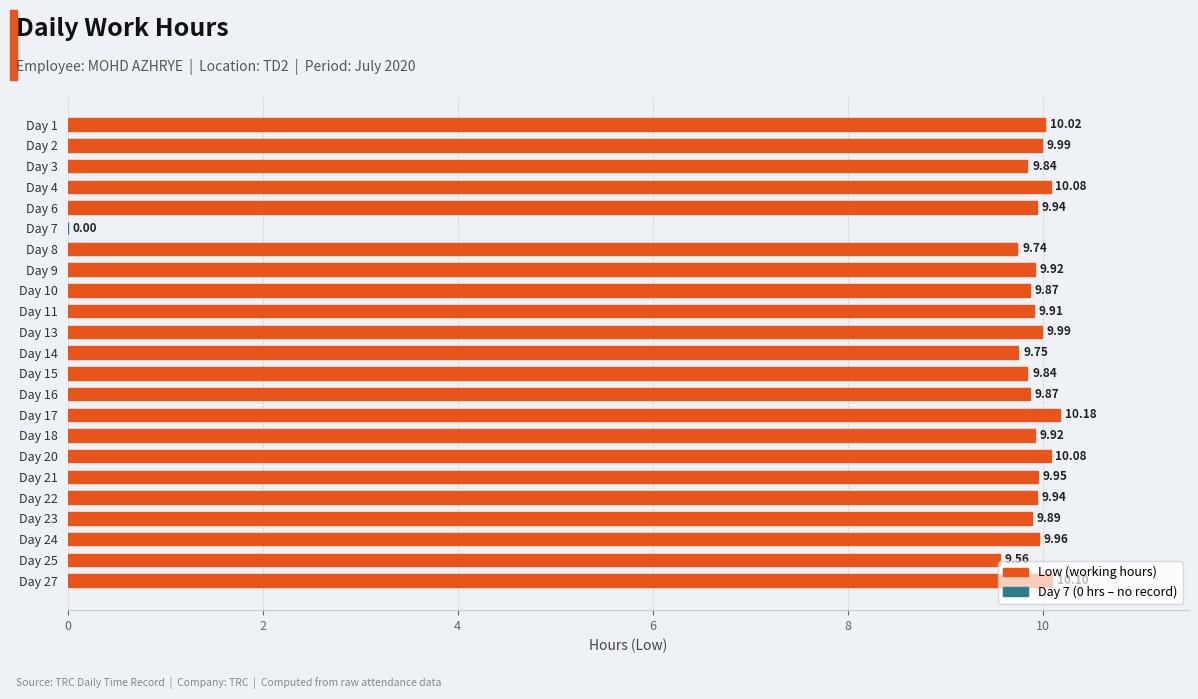

Which label corresponds to the largest value in the chart?

Day 17